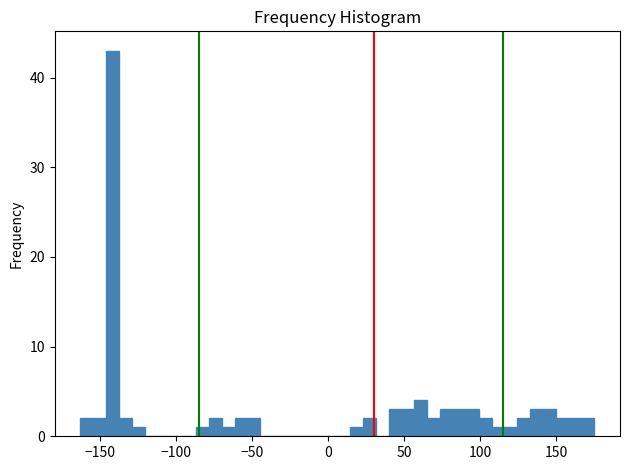

Read against the x-axis, roughly where is the centre of the tallest bar?

-140